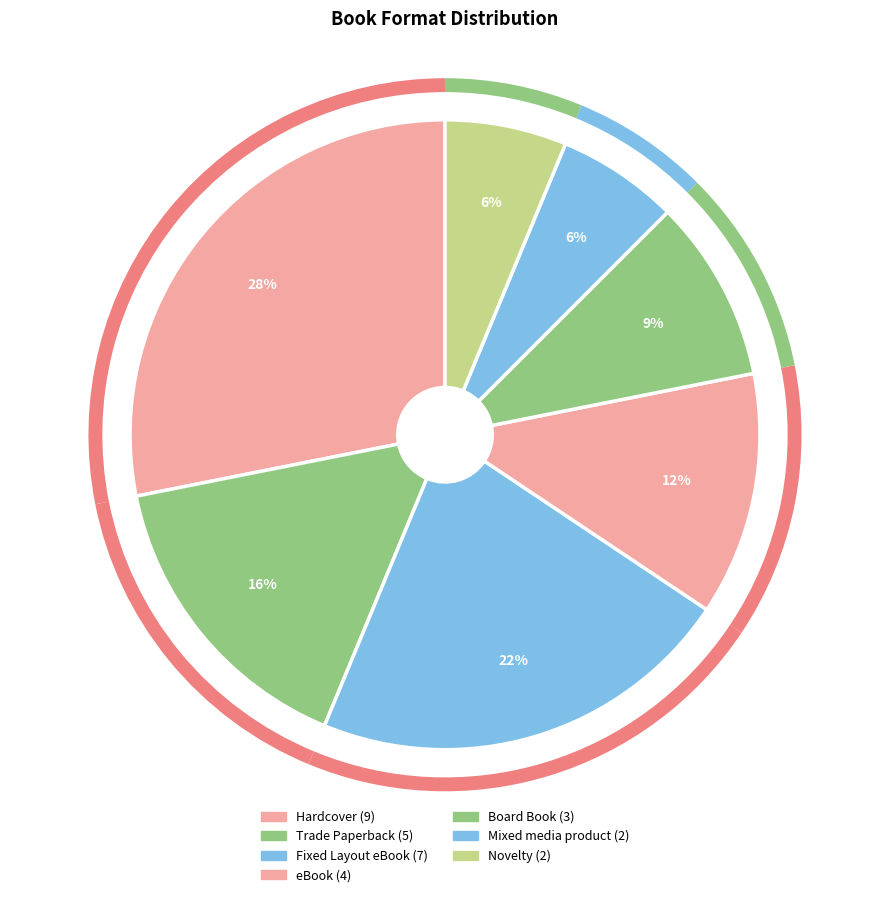

How many segments does this pie chart have?

7